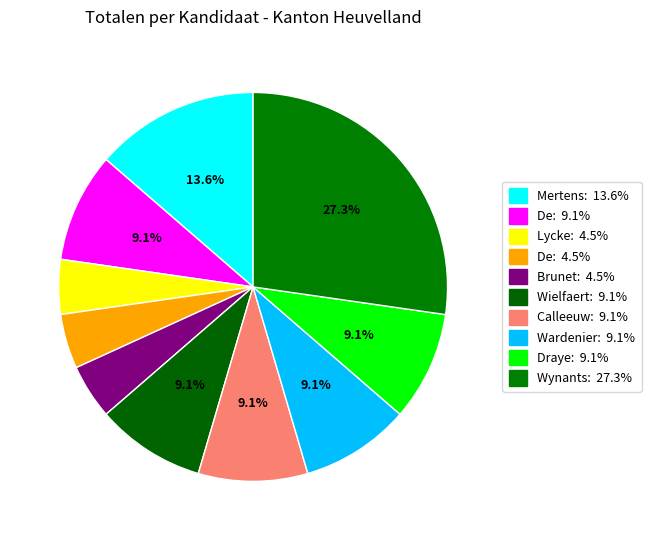

How many segments does this pie chart have?

10